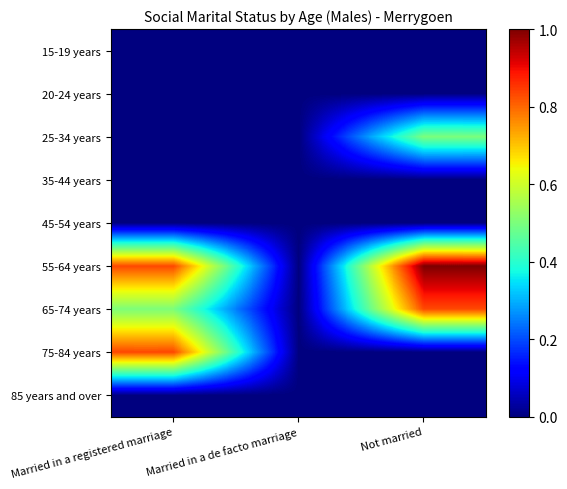

Which series has the largest total across all categories?

55-64 years